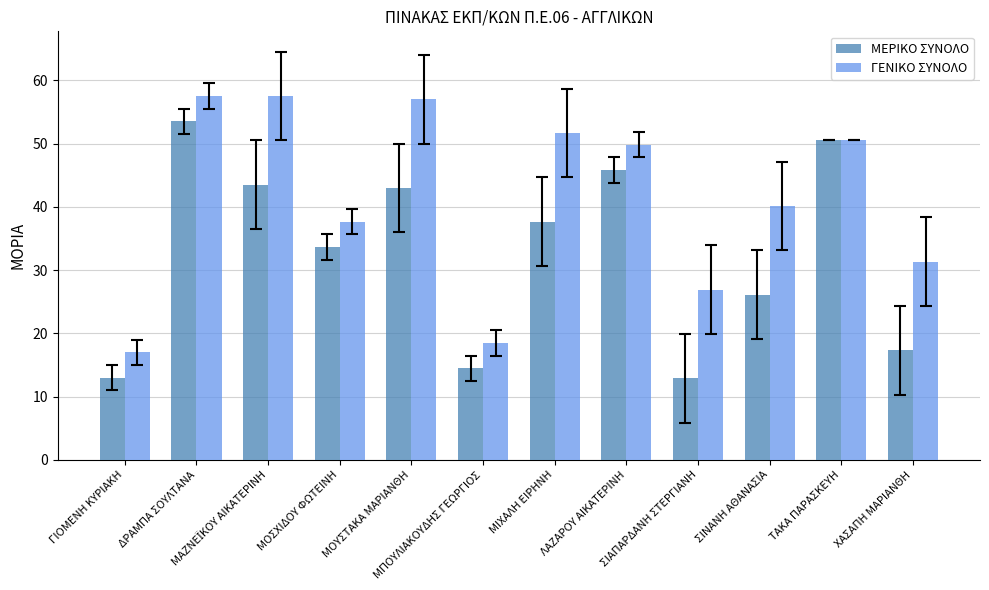

How many data points in ΜΕΡΙΚΟ ΣΥΝΟΛΟ are above 37?

6